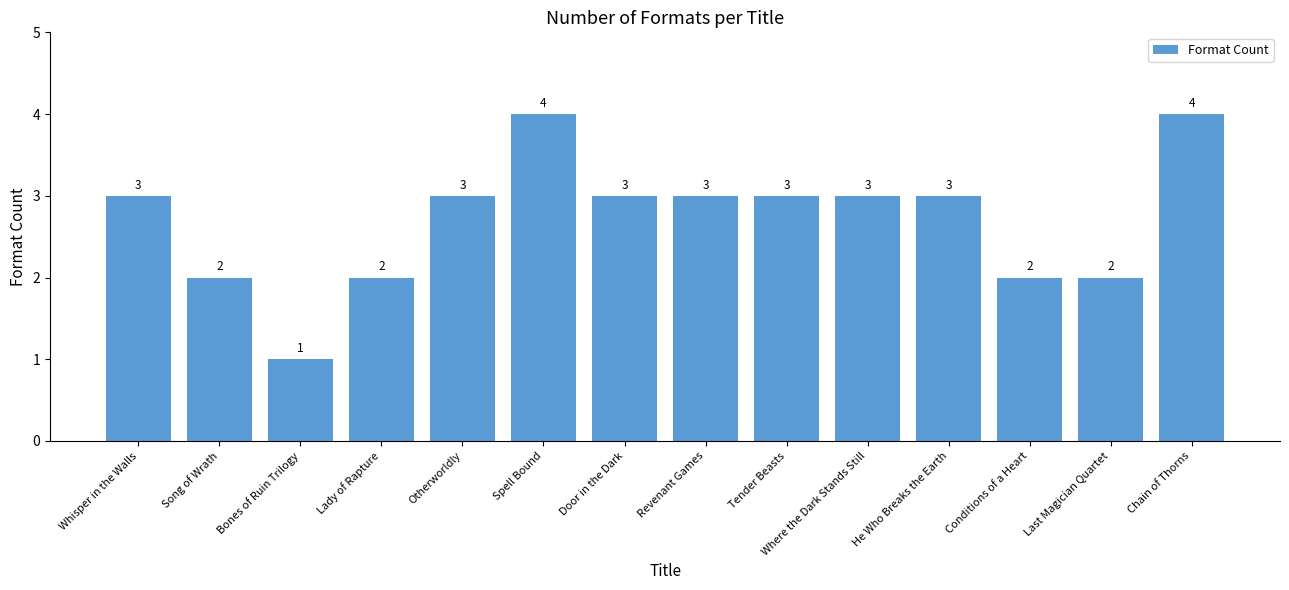

Which has a higher value, Where the Dark Stands Still or Conditions of a Heart?

Where the Dark Stands Still